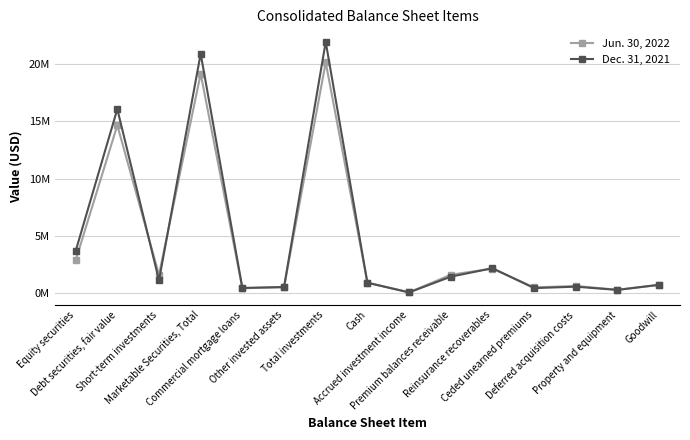

Is this an area chart (filled region under the line)?

No